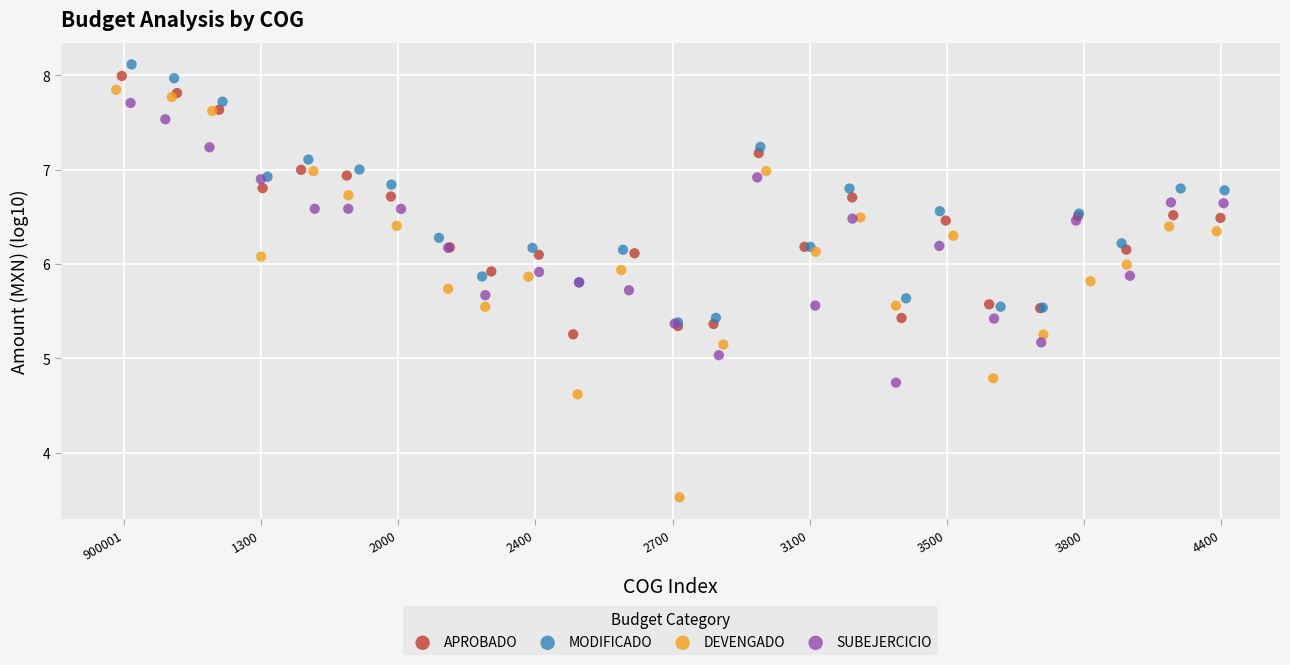

Which series contains the lowest Y value?

DEVENGADO